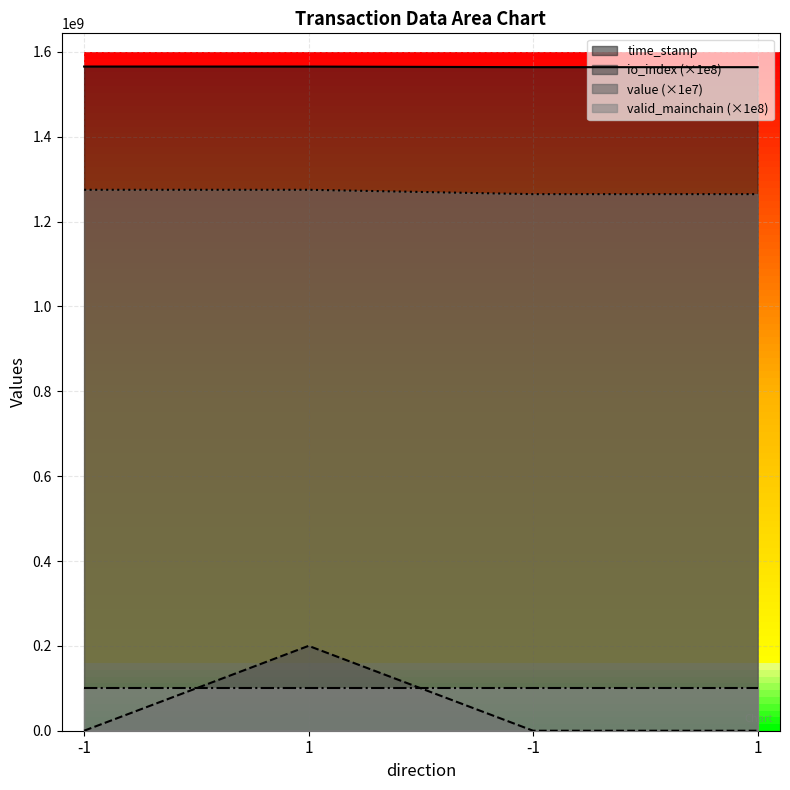

What is the maximum value for io_index?

200000000.0